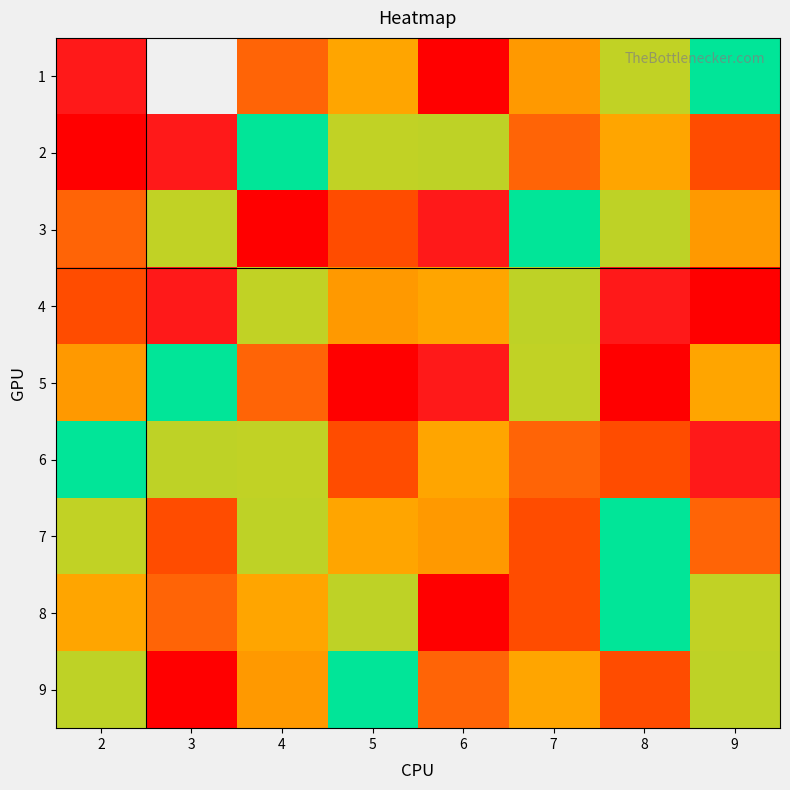

What is the sum of the 9 values at 7 and 8?

9.0